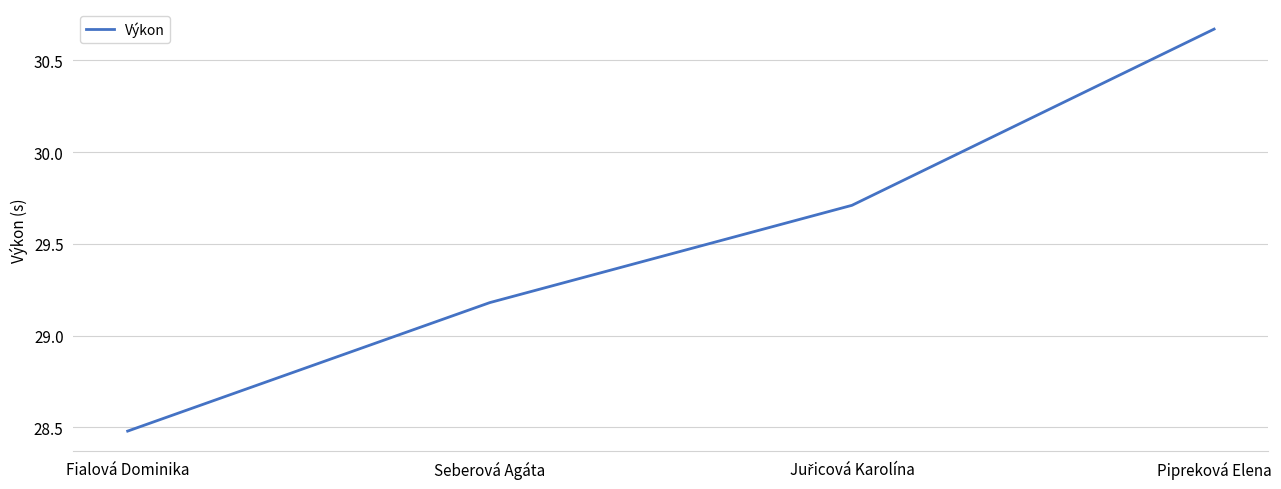

What position from the right is Fialová Dominika?

4